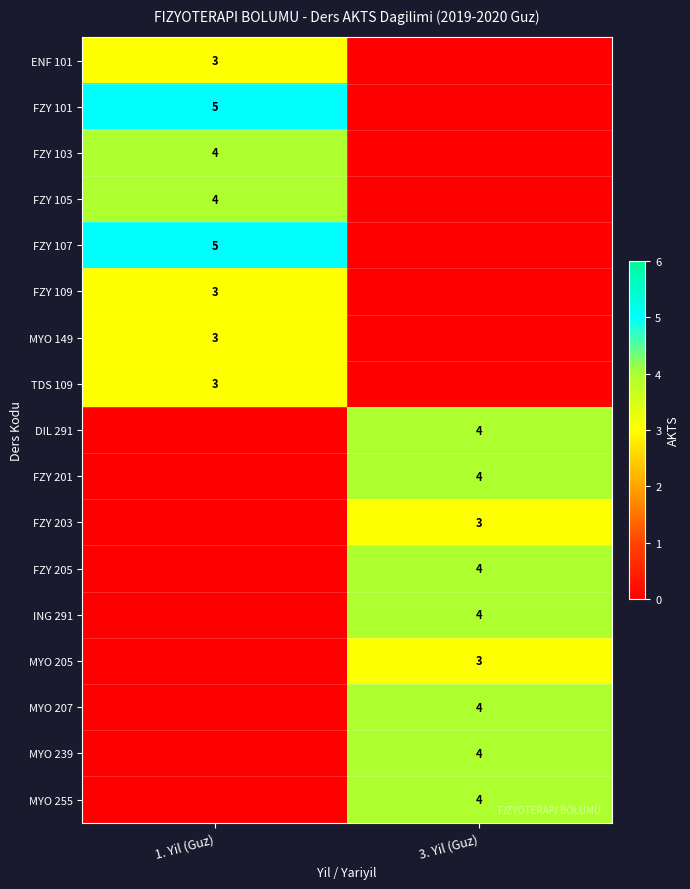

Between 3. Yil (Guz) and 1. Yil (Guz), which is larger?

1. Yil (Guz)